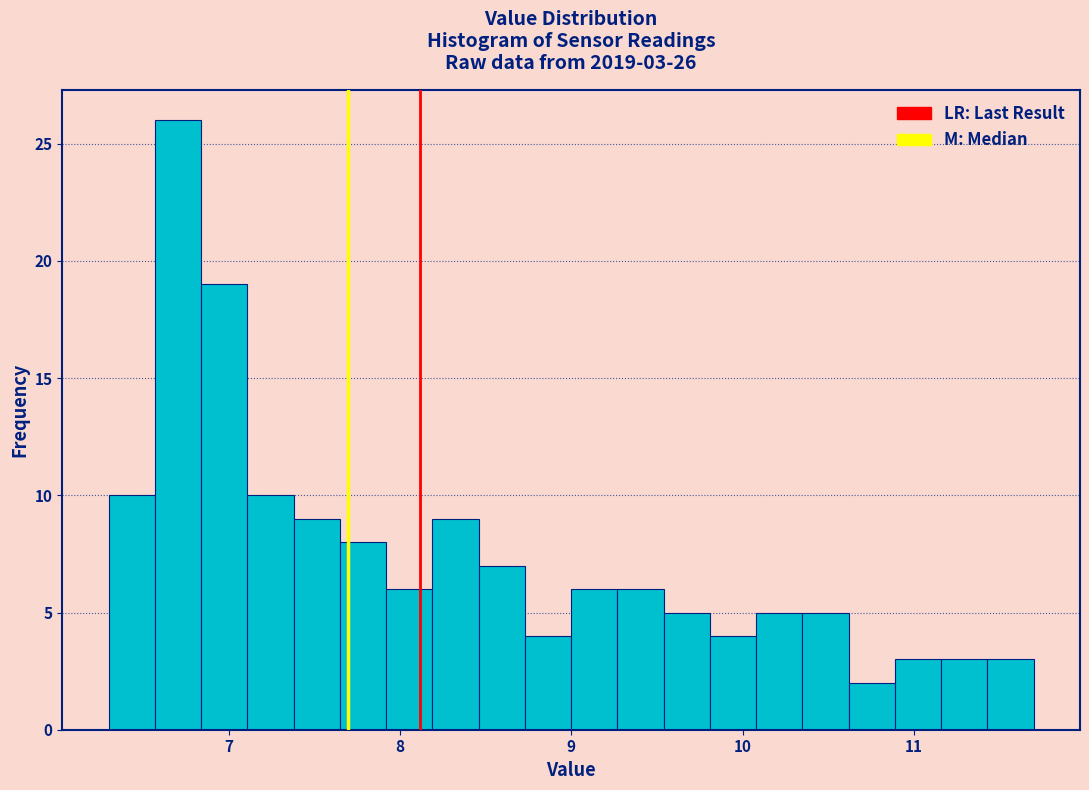

Read against the x-axis, roughly where is the centre of the tallest bar?

6.7